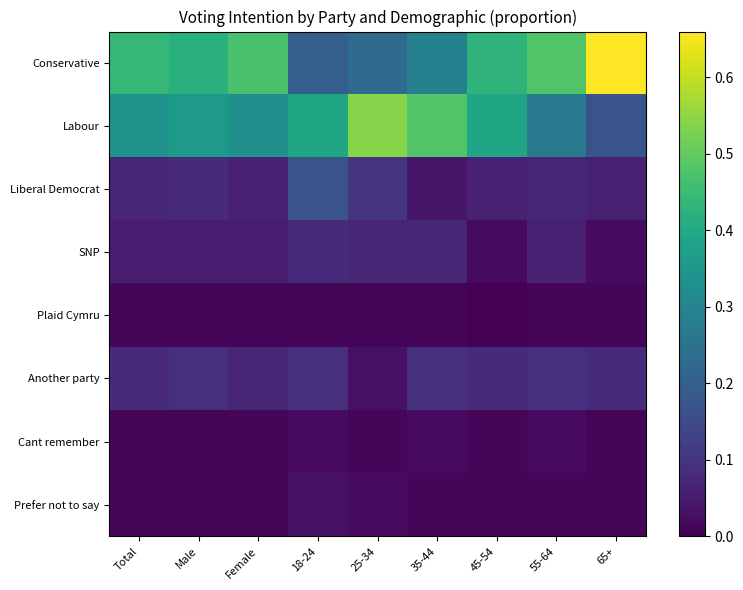

Reading left to right, list all the values displayed in this chart.

Conservative: Total=0.4	Male=0.4	Female=0.5	18-24=0.2	25-34=0.2	35-44=0.3	45-54=0.4	55-64=0.5	65+=0.7
Labour: Total=0.3	Male=0.4	Female=0.3	18-24=0.4	25-34=0.5	35-44=0.5	45-54=0.4	55-64=0.3	65+=0.2
Liberal Democrat: Total=0.1	Male=0.1	Female=0.1	18-24=0.2	25-34=0.1	35-44=0.0	45-54=0.1	55-64=0.1	65+=0.1
SNP: Total=0.1	Male=0.1	Female=0.1	18-24=0.1	25-34=0.1	35-44=0.1	45-54=0.0	55-64=0.1	65+=0.0
Plaid Cymru: Total=0.0	Male=0.0	Female=0.0	18-24=0.0	25-34=0.0	35-44=0.0	45-54=0.0	55-64=0.0	65+=0.0
Another party: Total=0.1	Male=0.1	Female=0.1	18-24=0.1	25-34=0.0	35-44=0.1	45-54=0.1	55-64=0.1	65+=0.1
Cant remember: Total=0.0	Male=0.0	Female=0.0	18-24=0.0	25-34=0.0	35-44=0.0	45-54=0.0	55-64=0.0	65+=0.0
Prefer not to say: Total=0.0	Male=0.0	Female=0.0	18-24=0.0	25-34=0.0	35-44=0.0	45-54=0.0	55-64=0.0	65+=0.0